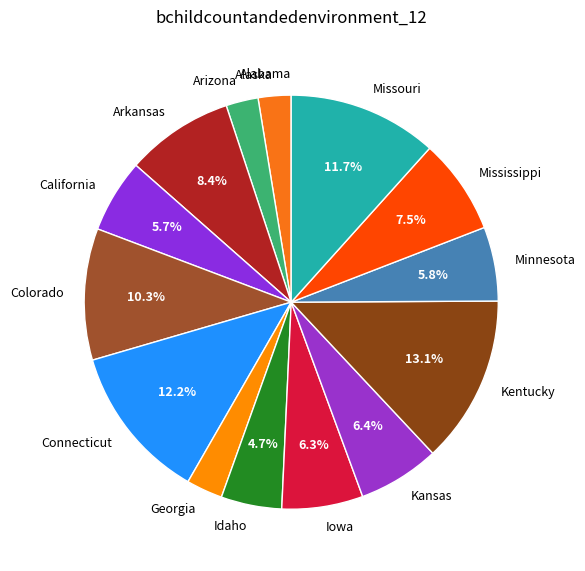

To the nearest percent, what is the difference between the largest and smallest slice percentages?

13%